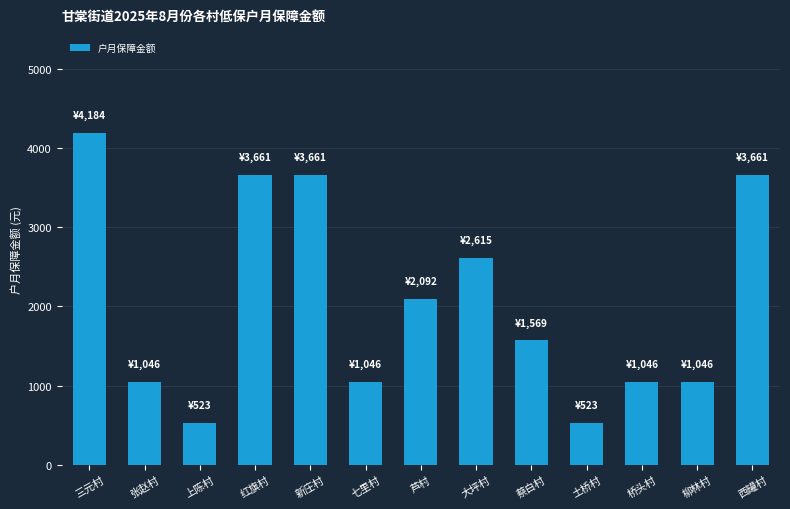

What is the label of the 7th bar from the left?

芦村